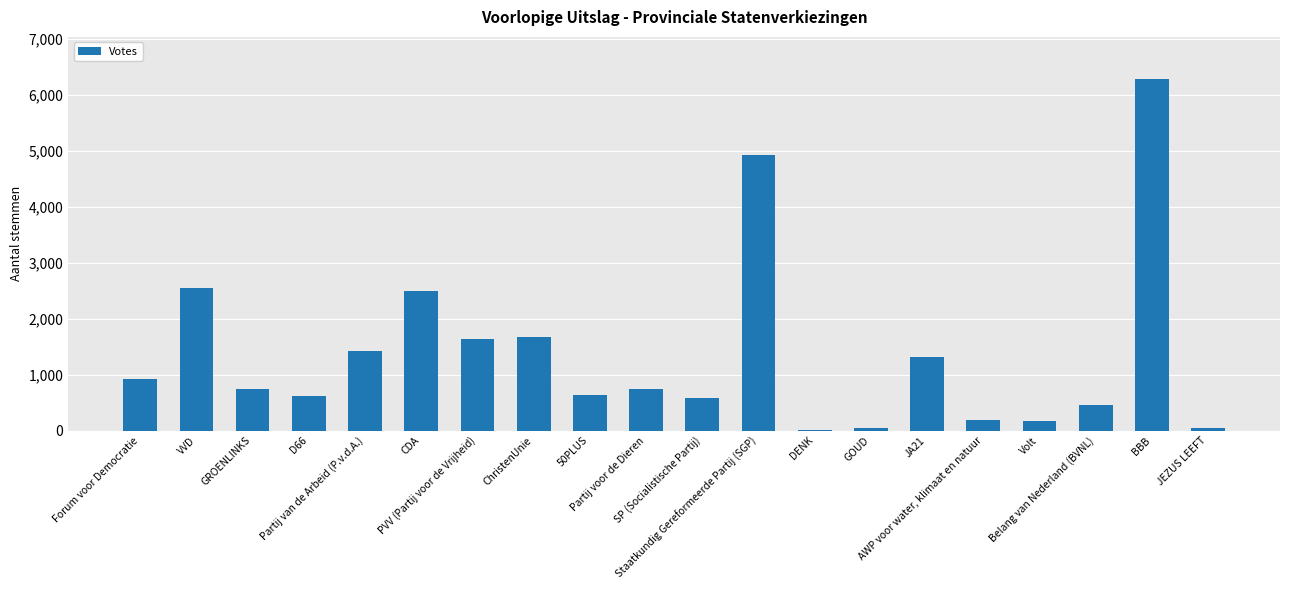

What is the maximum value shown in the chart?

6277